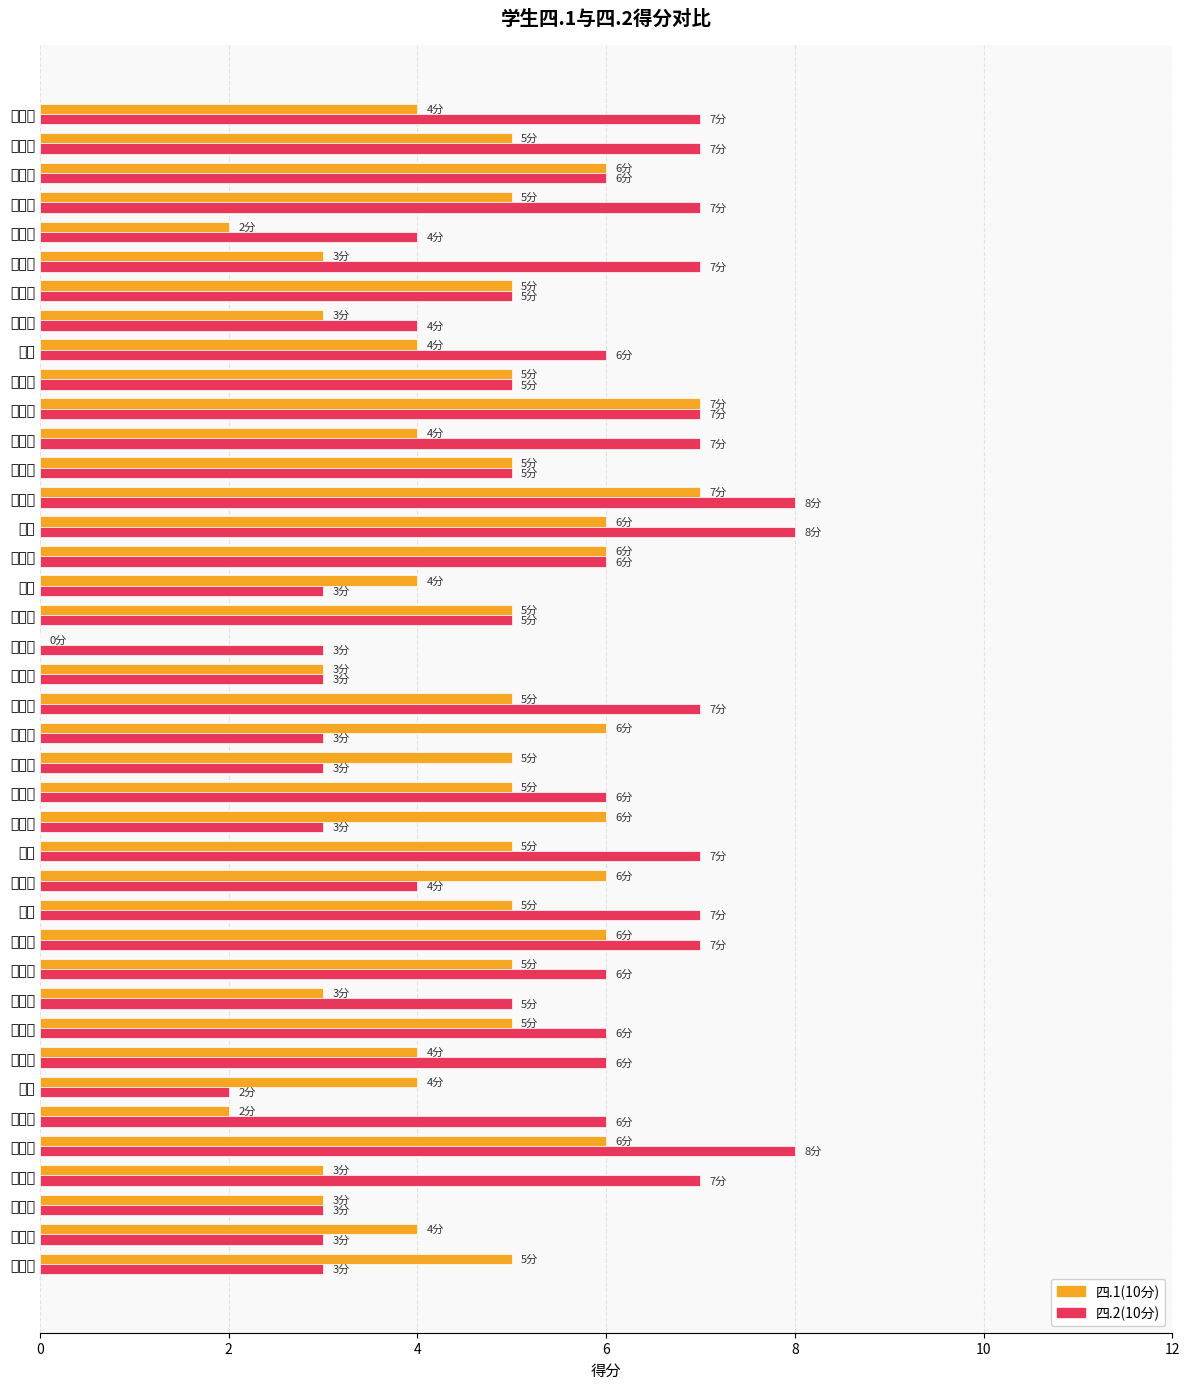

How many bars are there in each group?

2